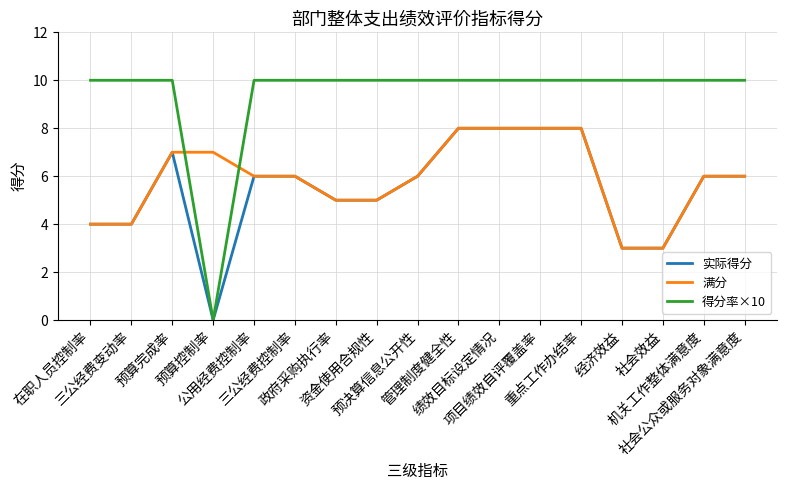

Which series has the largest range (max minus min)?

得分率×10